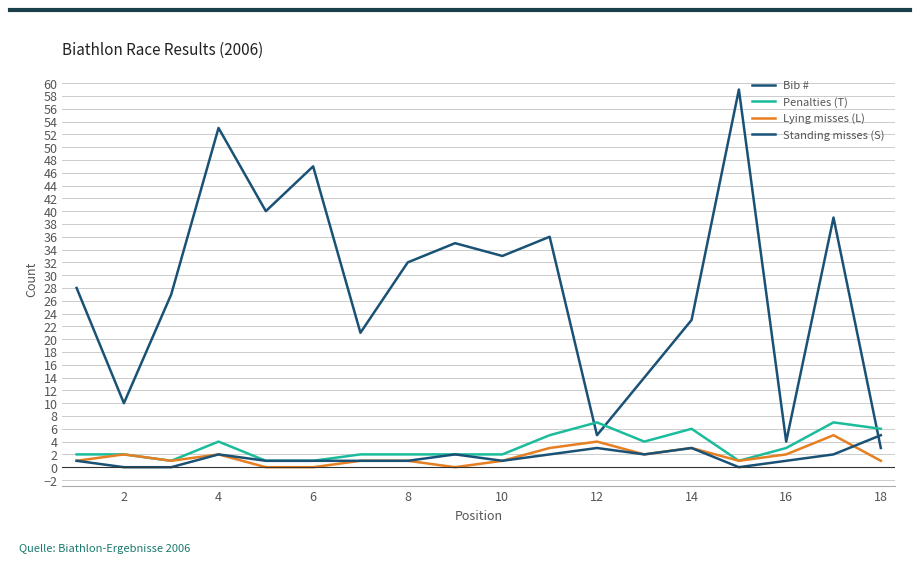

How many lines are shown in the chart?

4